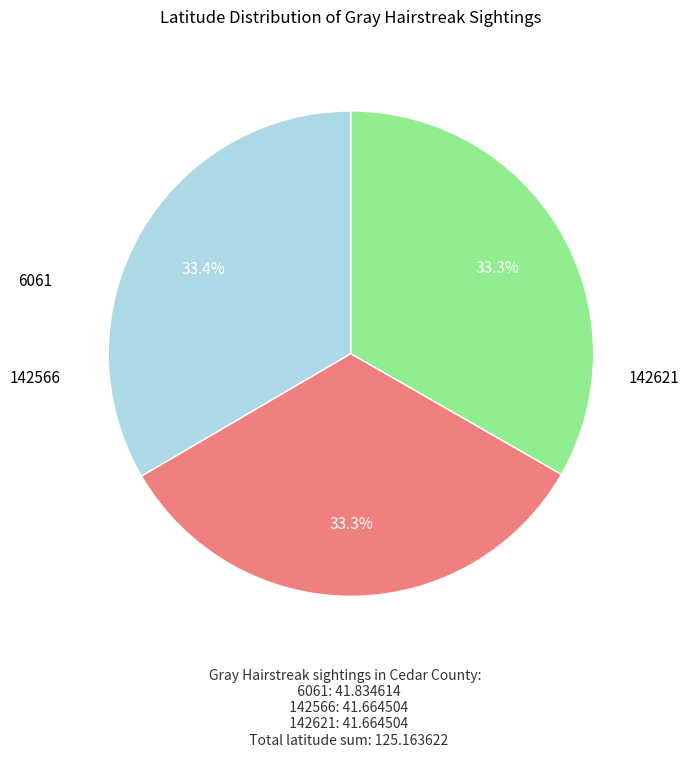

Is it true that 142566 is 42% of the pie?

False